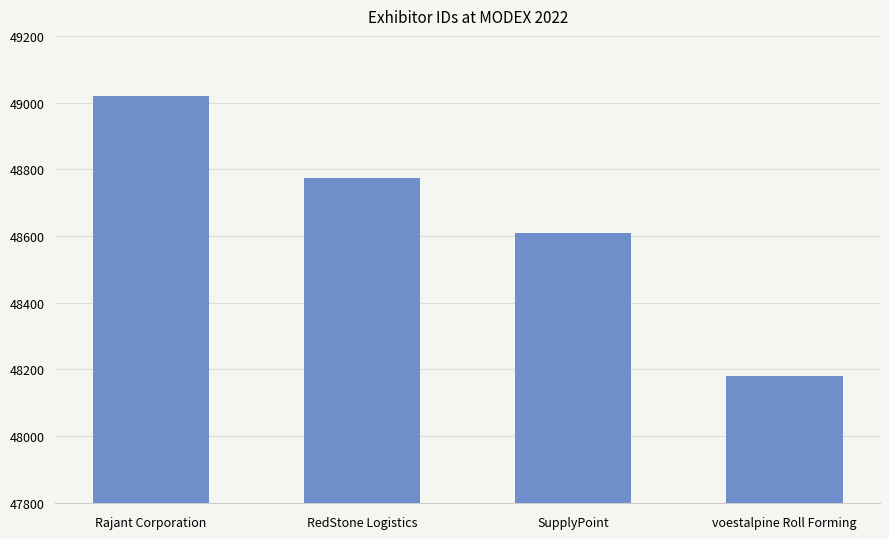

At which category does the chart reach its peak across all series?

Rajant Corporation